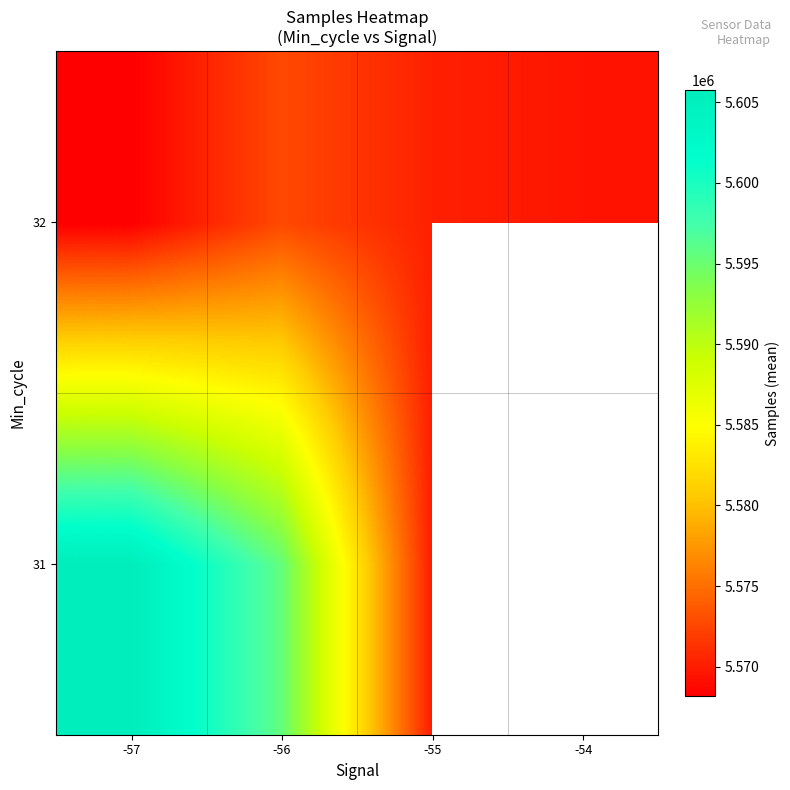

What value does the 32 series have at -54?

5569488.0